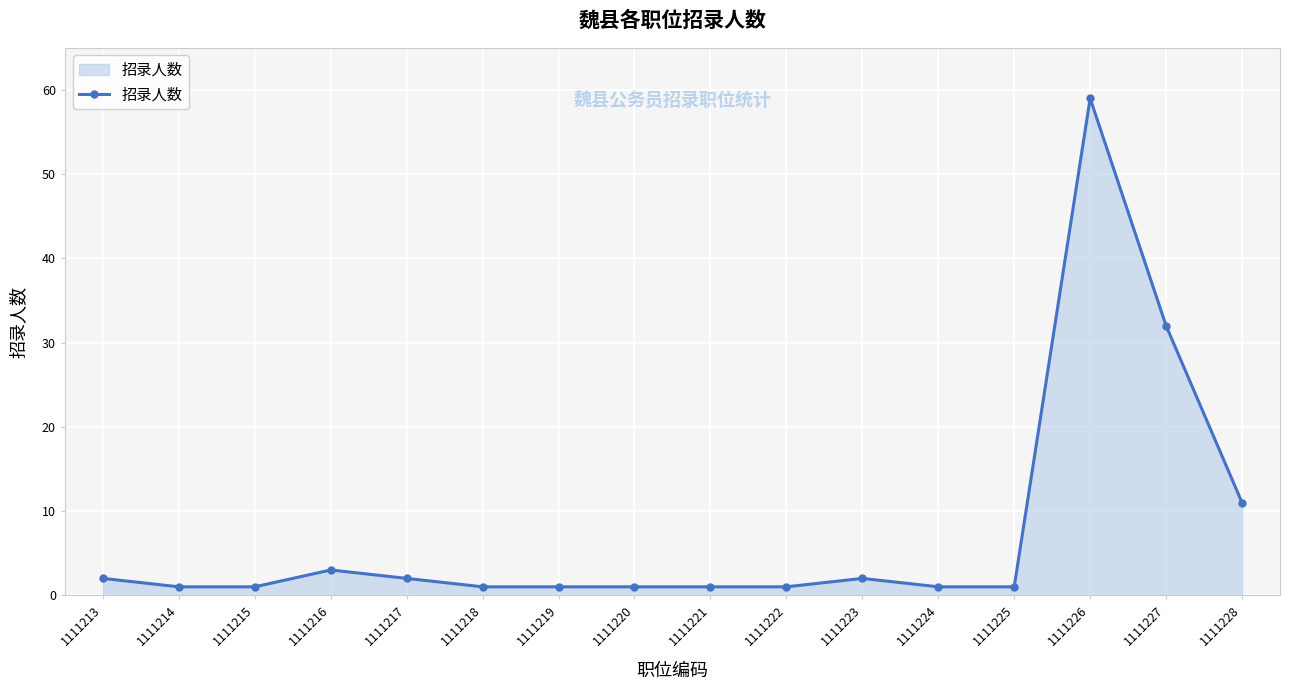

What is the change in value from 1111219 to 1111227?

+31